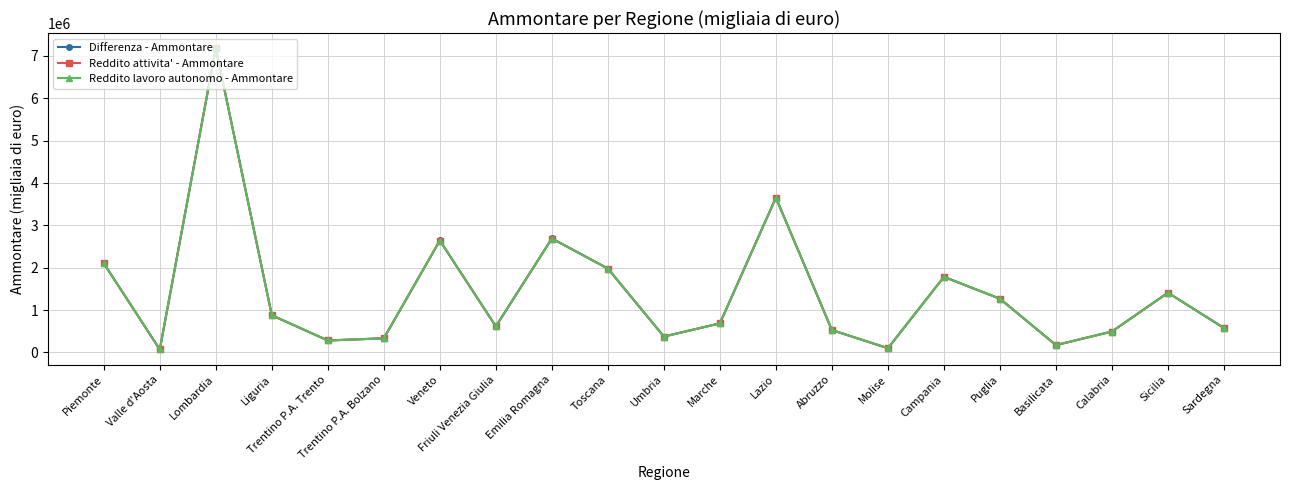

Which series has the largest range (max minus min)?

Differenza - Ammontare